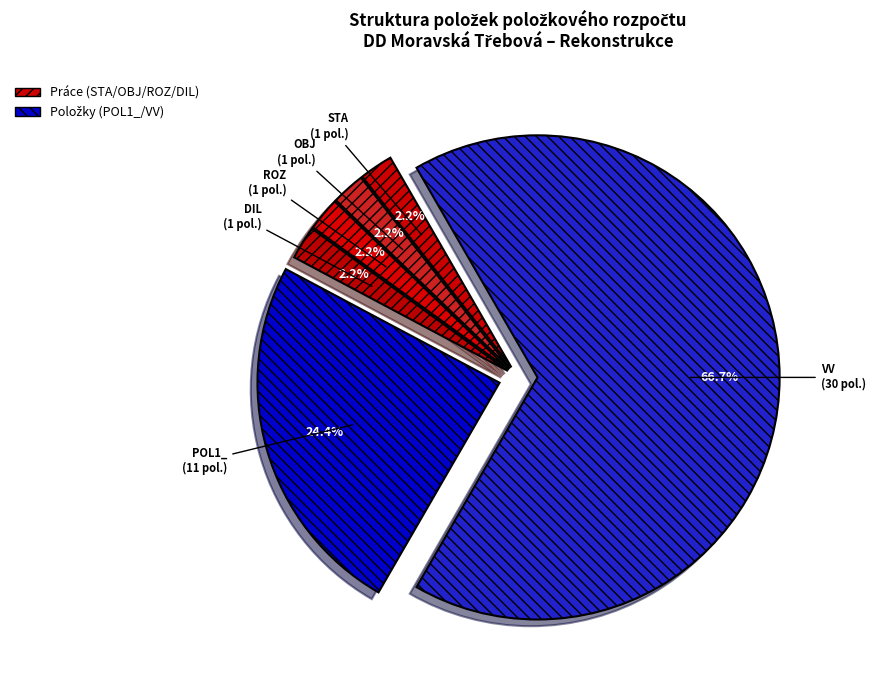

How many segments does this pie chart have?

6